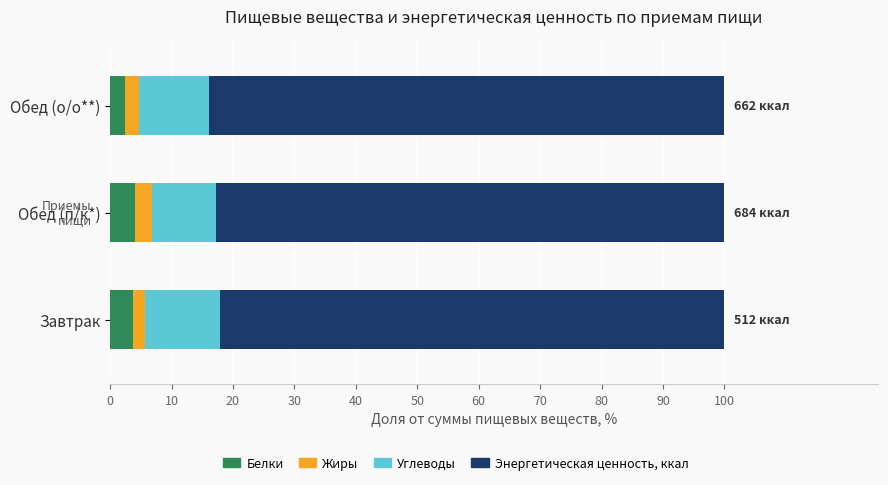

What is the maximum value for Белки?

4.0